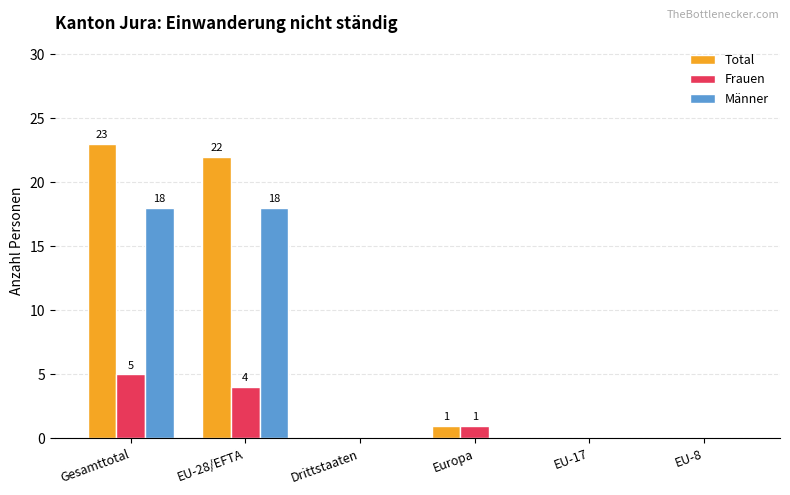

Where is Total nearest to the value 11?

Europa